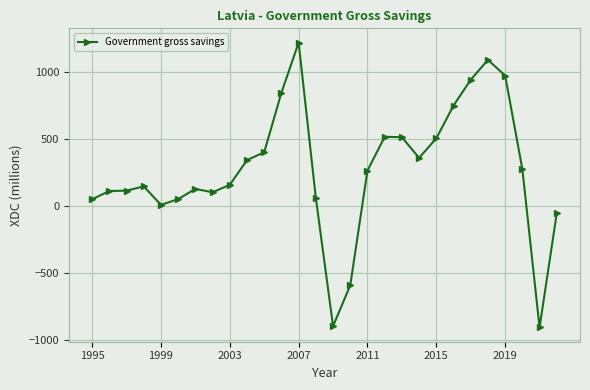

What is the minimum value shown in the chart?

-909.8